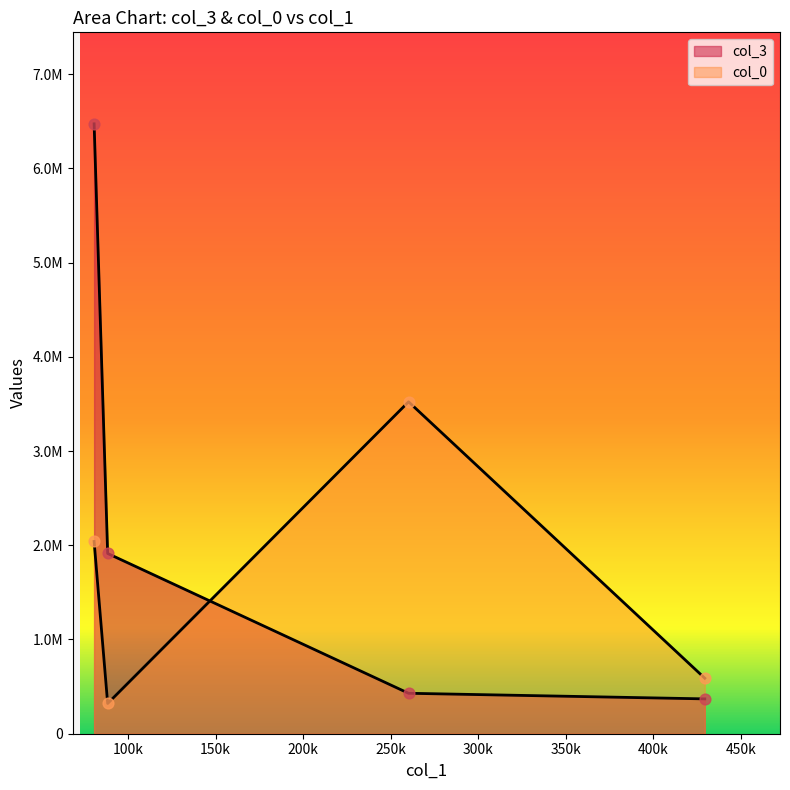

Which series contains the highest Y value?

col_3